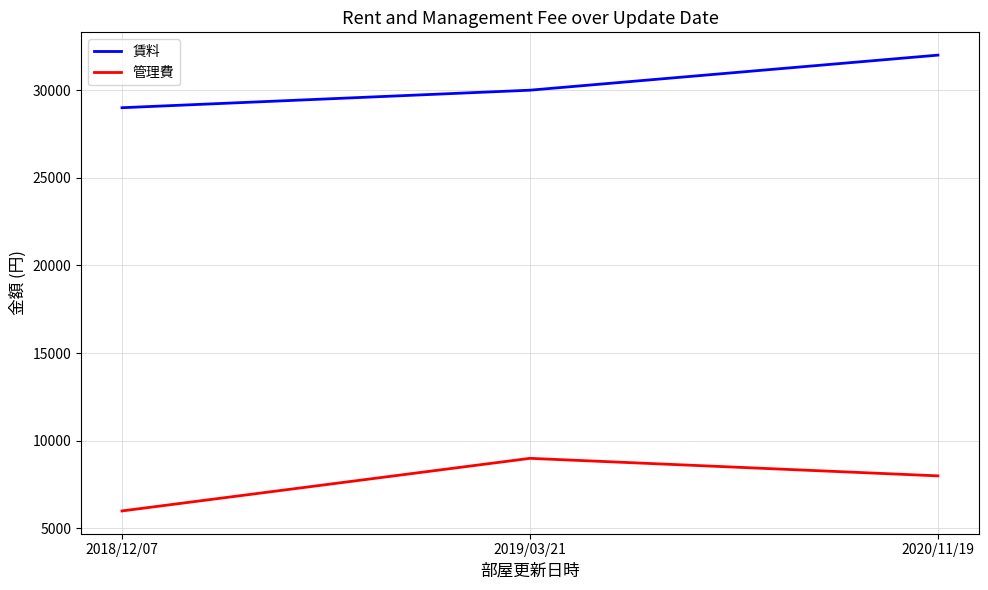

Is it true that 管理費 equals 6000 at 2018/12/07?

True